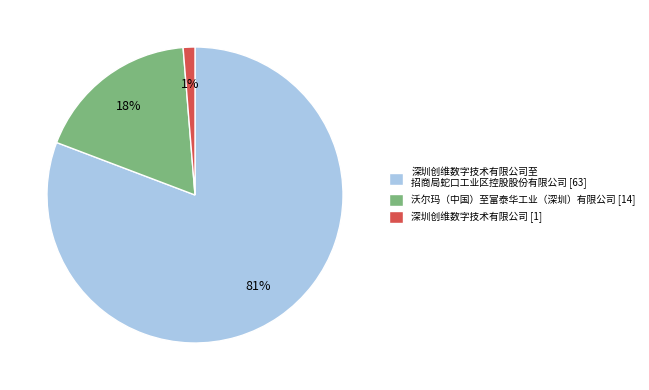

To the nearest percent, what is the average slice percentage?

33%